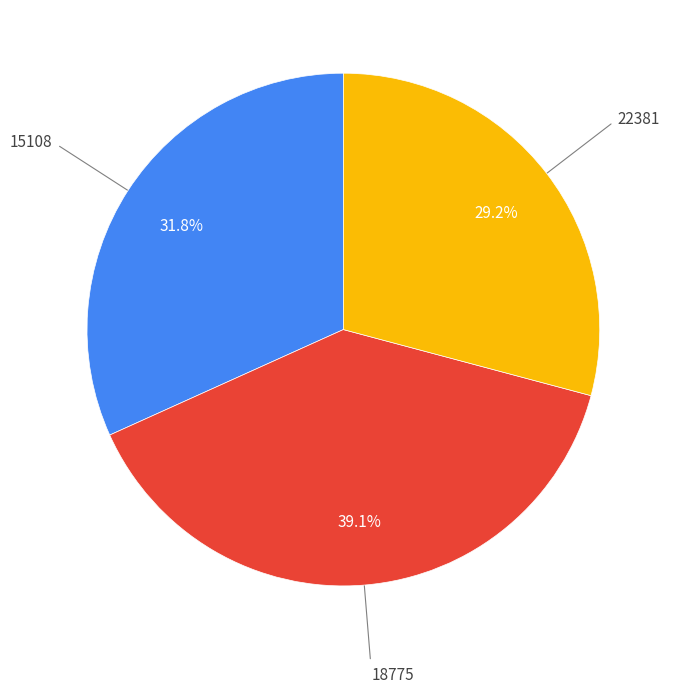

Does any single category account for the majority?

No